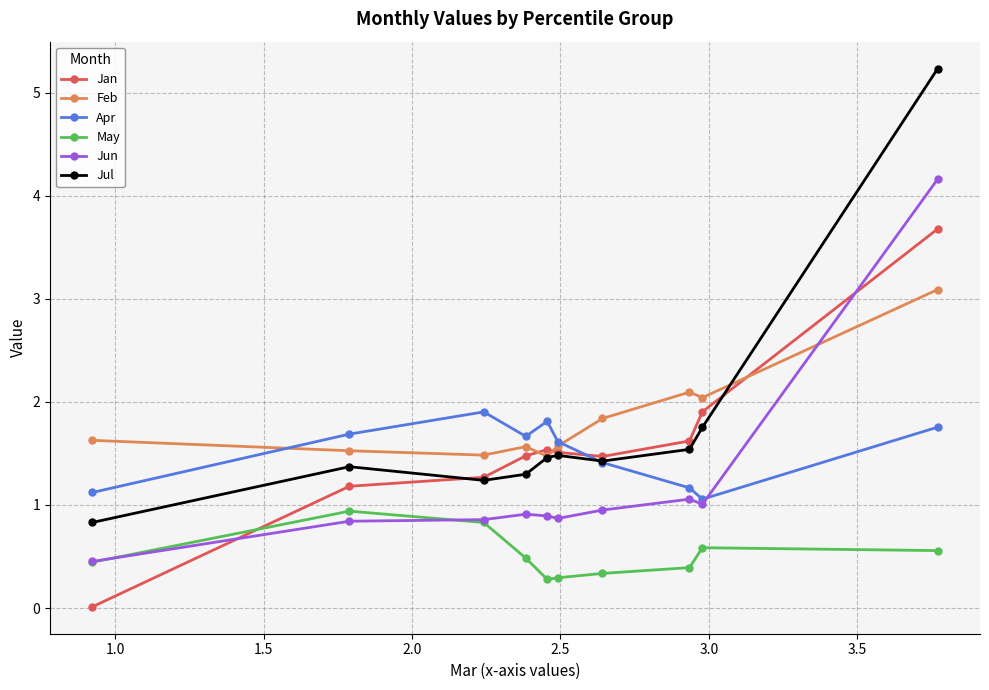

Which series has the widest spread of values?

Jul